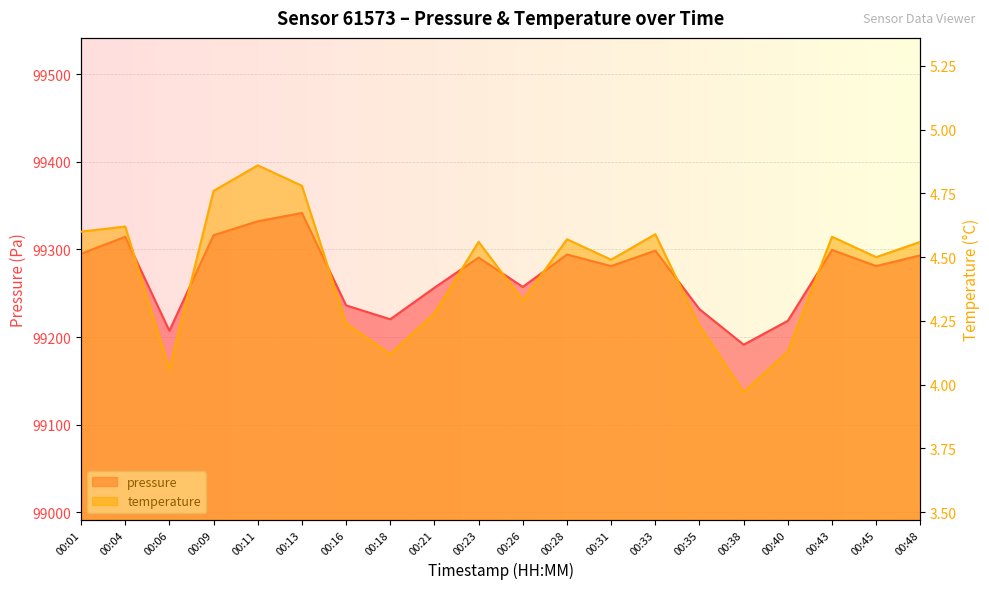

At 00:11, list the series in order from largest to smallest.

pressure, temperature